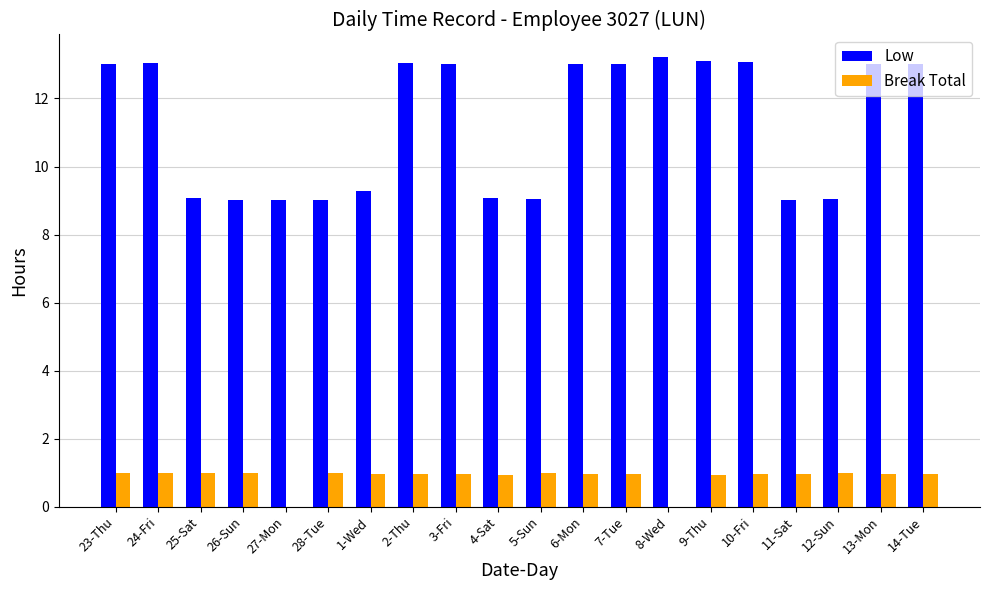

Is the value of Break Total at 12-Sun greater than the value of Low at 5-Sun?

No